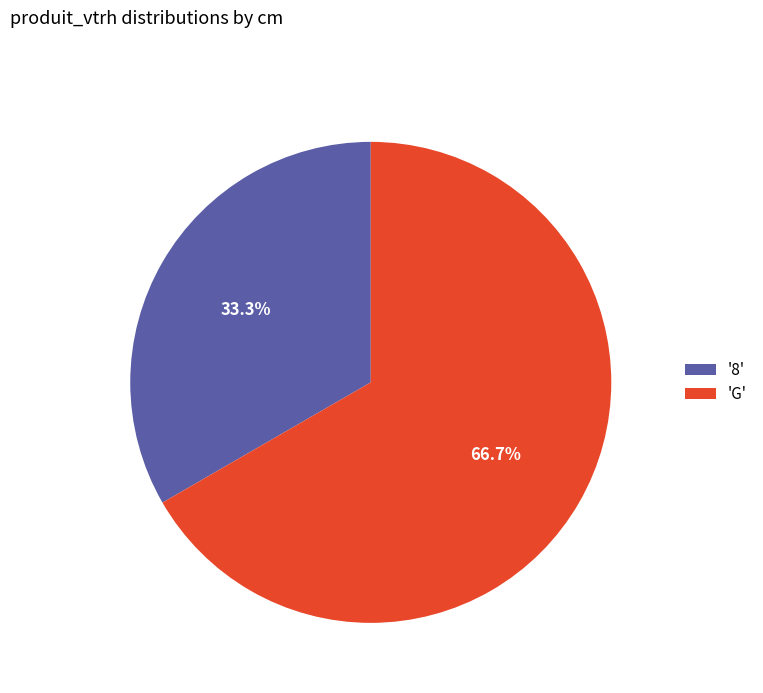

Approximately how many times larger is the value at '8' compared to 'G'?

0.5